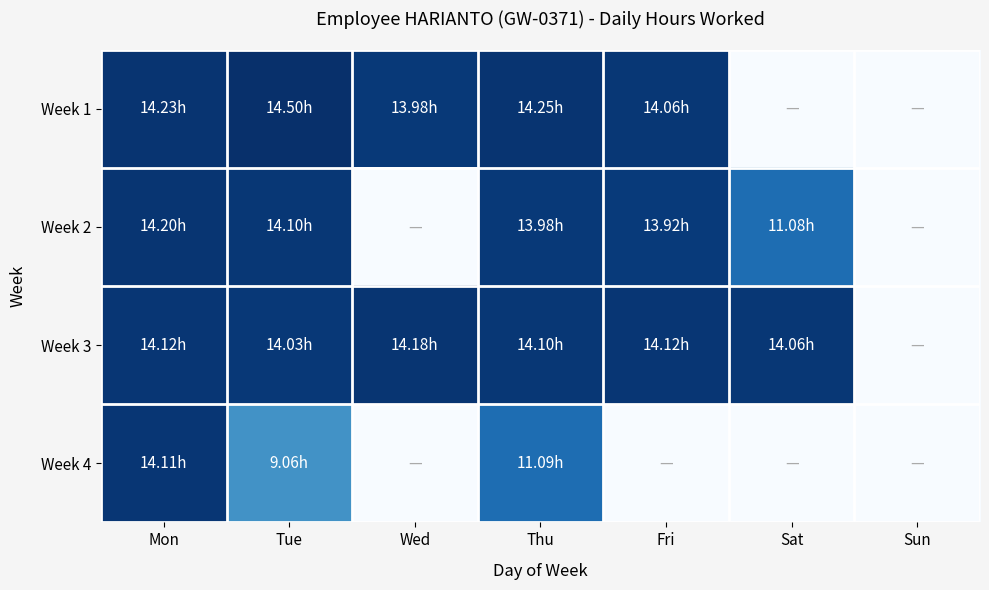

At how many categories does at least one series exceed 12?

6